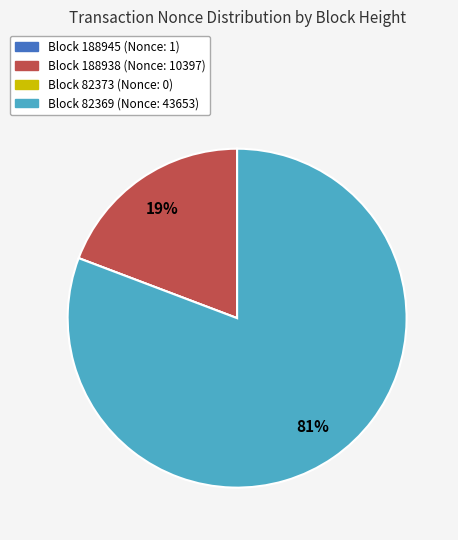

The Block 188938 (Nonce: 10397) slice represents 14% of the pie. True or false?

False